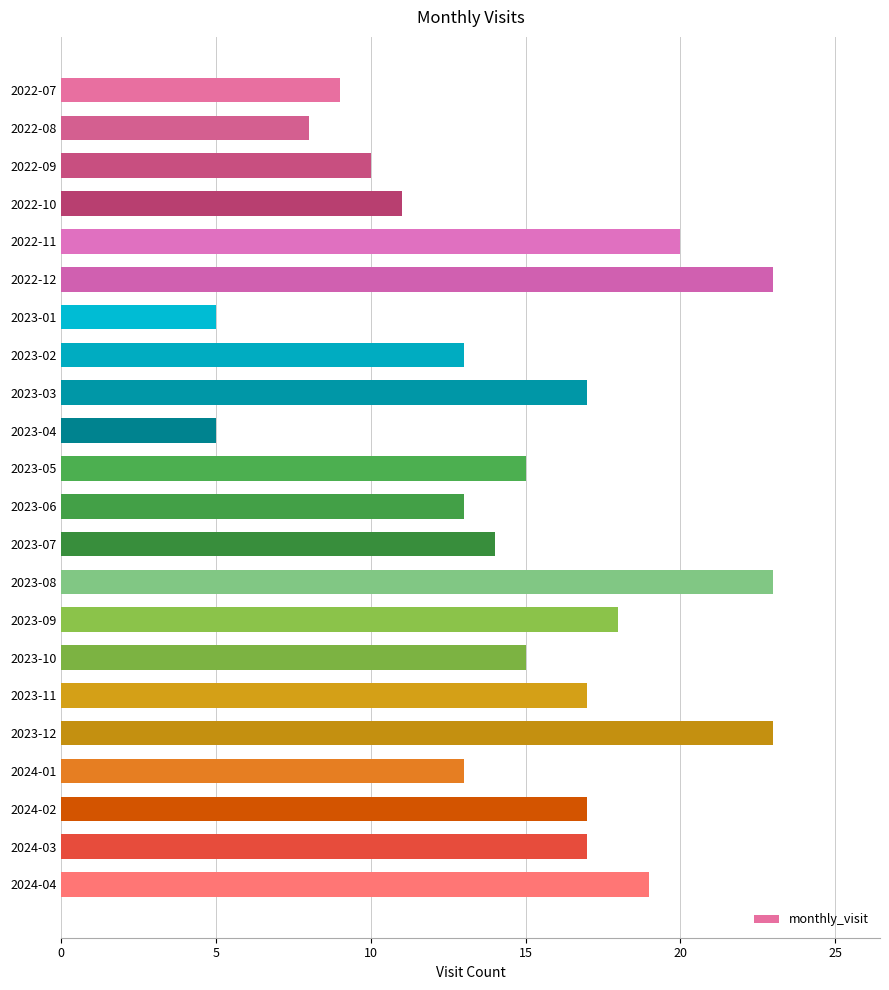

What is the label of the 13th bar from the top?

2023-07